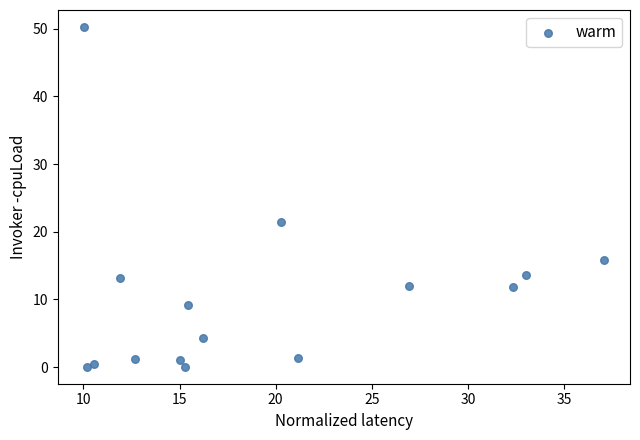

What is the range of X values (max minus min)?

27.1